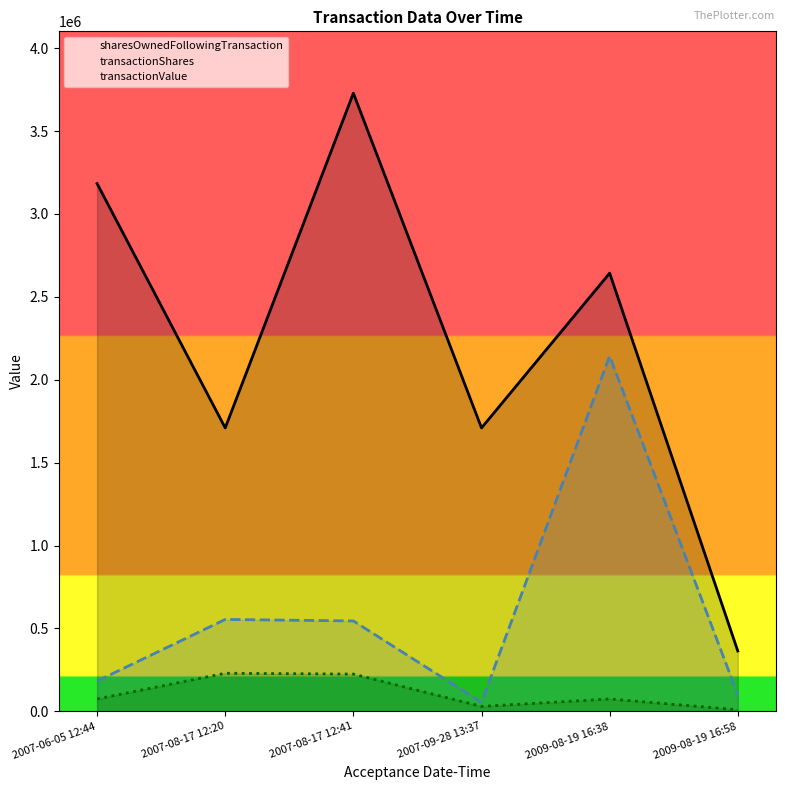

True or false: sharesOwnedFollowingTransaction and transactionValue cross at least once.

False